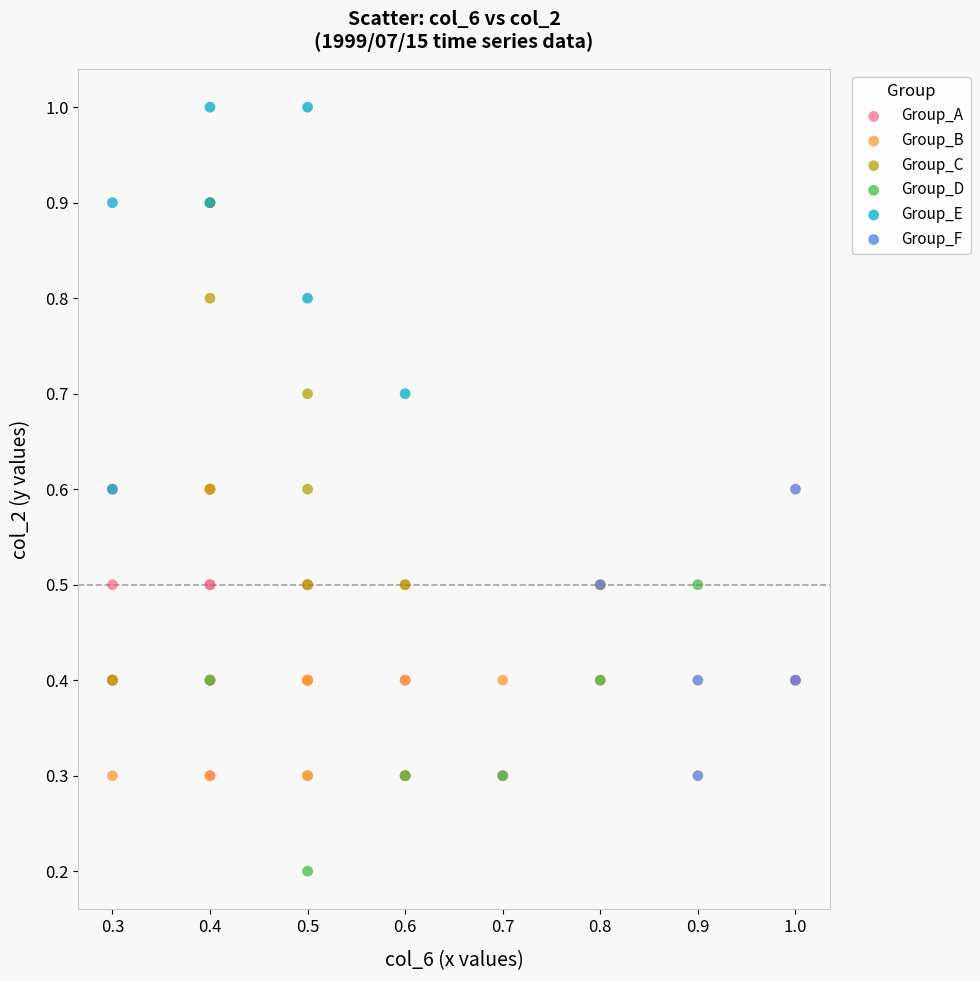

Which series has the widest spread of Y values?

Group_A